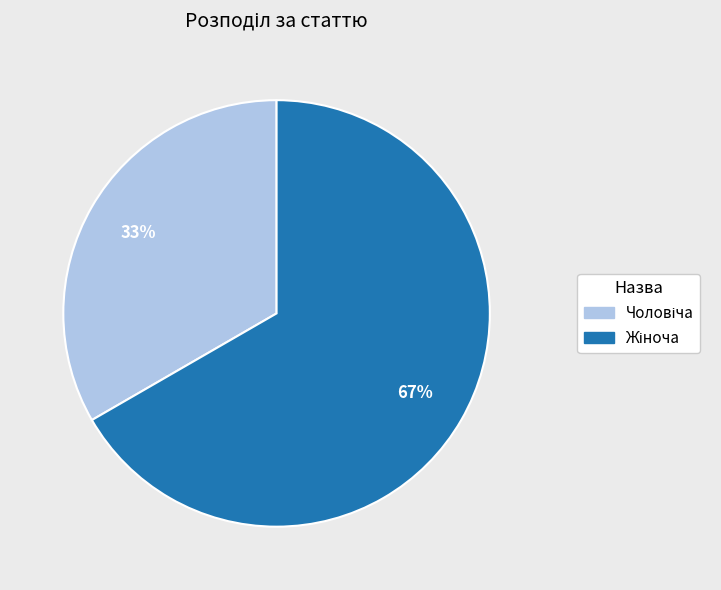

Is there a majority slice in this chart?

Yes